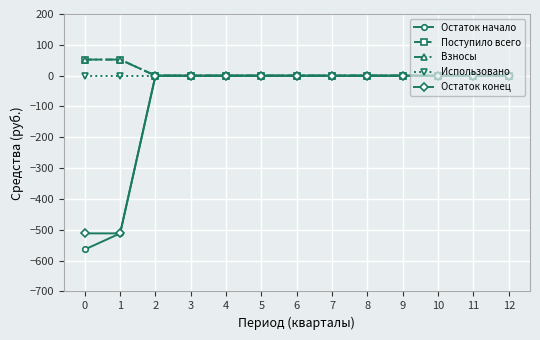

Is this an area chart (filled region under the line)?

No